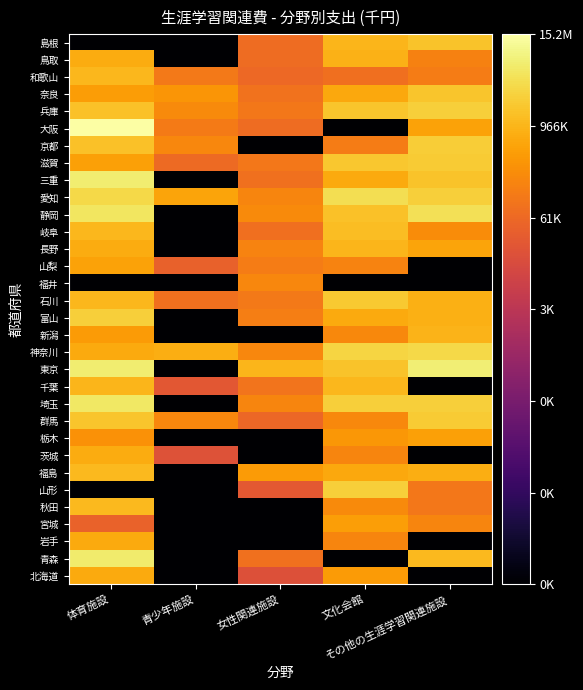

What is the spread (max minus min) of values at 体育施設?

7.2